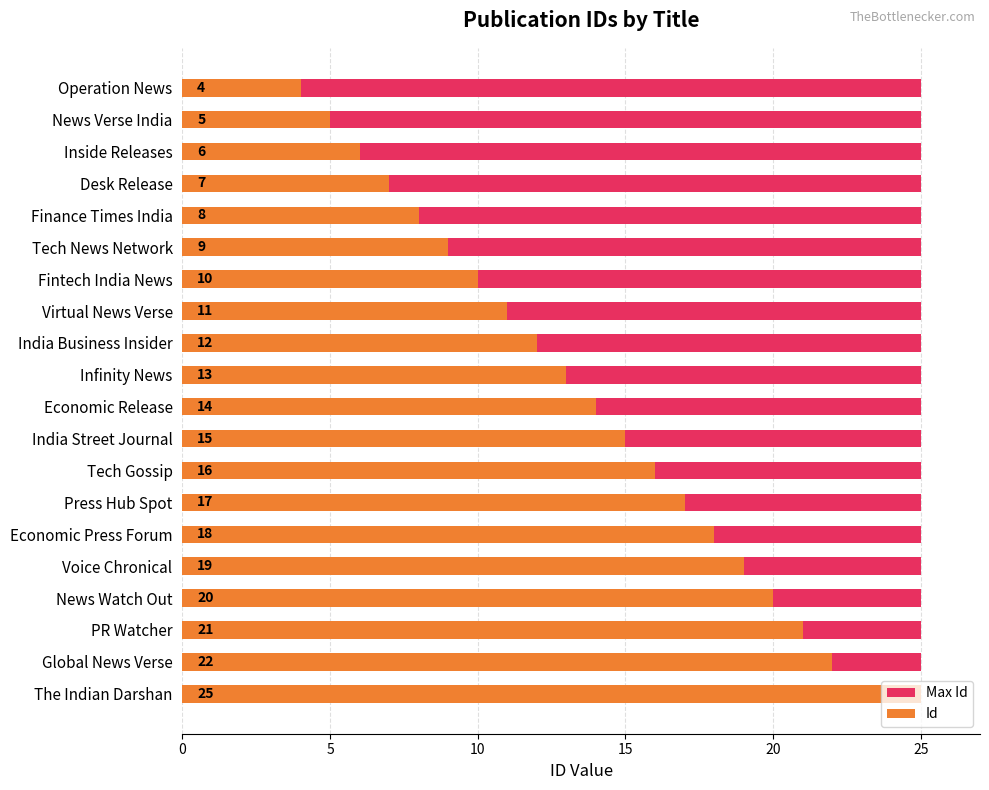

Rank the series at 10 from lowest to highest value.

Max Id, Id